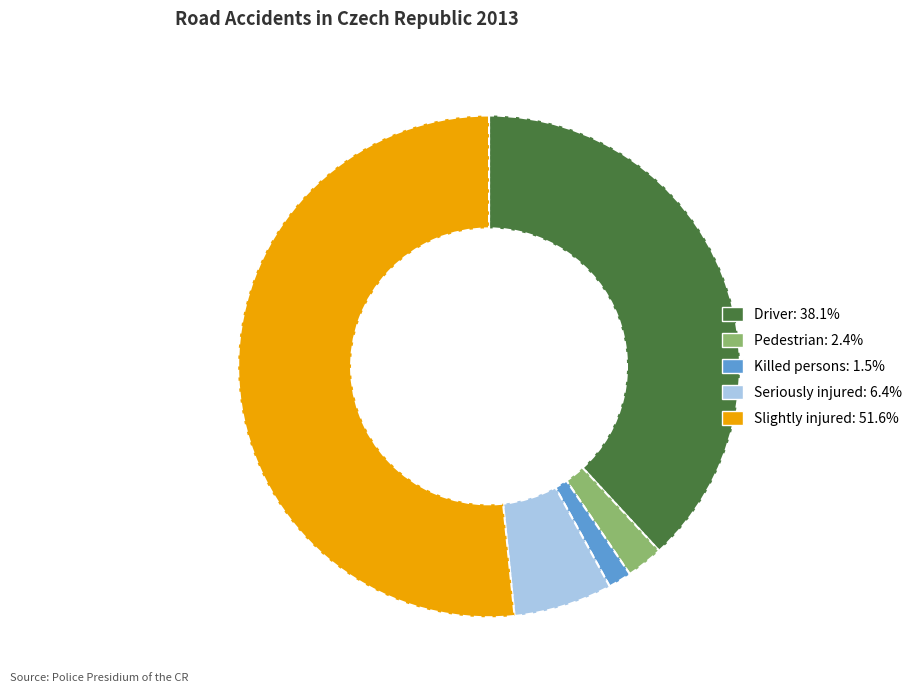

Does any single category account for the majority?

Yes